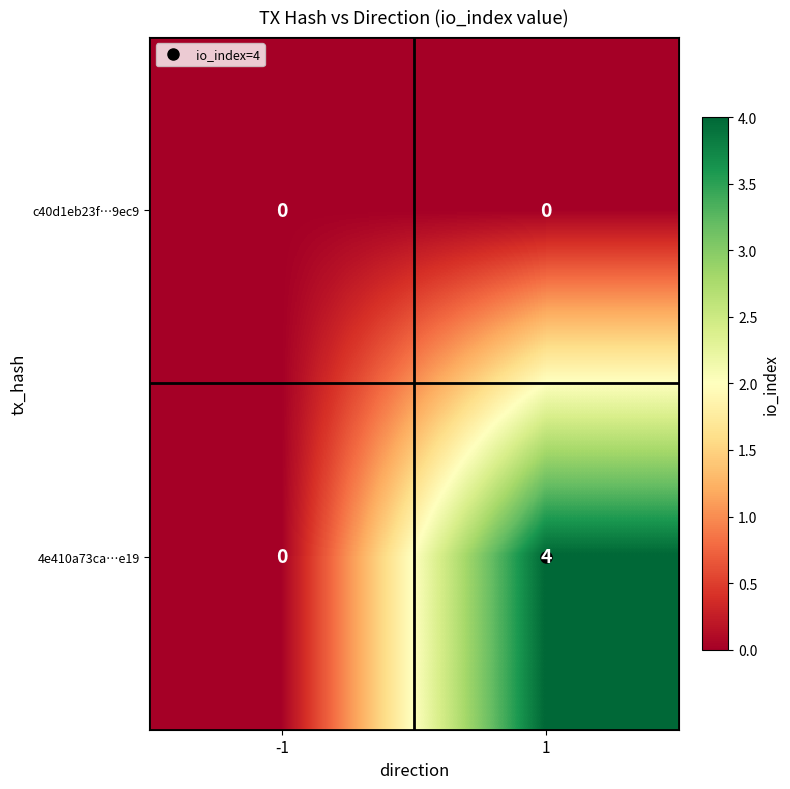

The c40d1eb23f…9ec9 series shows 0 at -1. True or false?

True